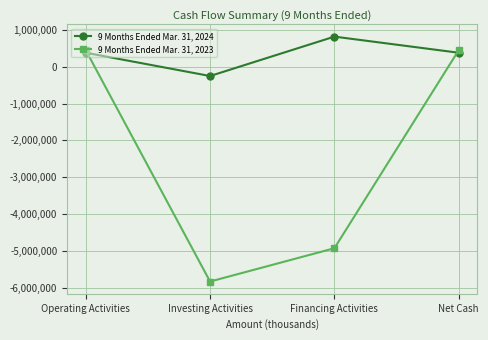

What is the greatest value displayed?

821401